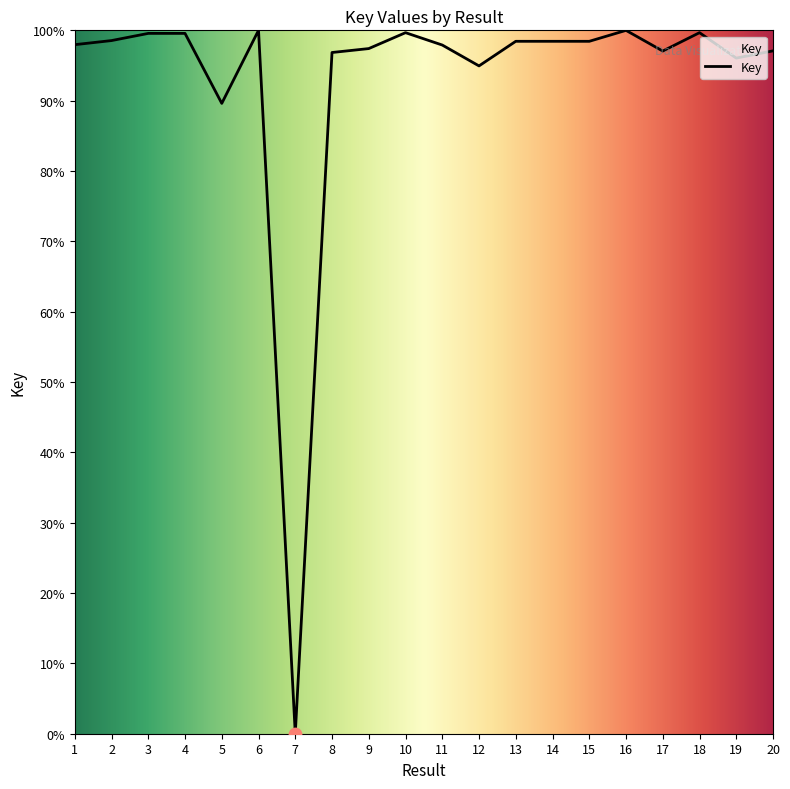

What is the change in value from 14 to 18?

+1.2